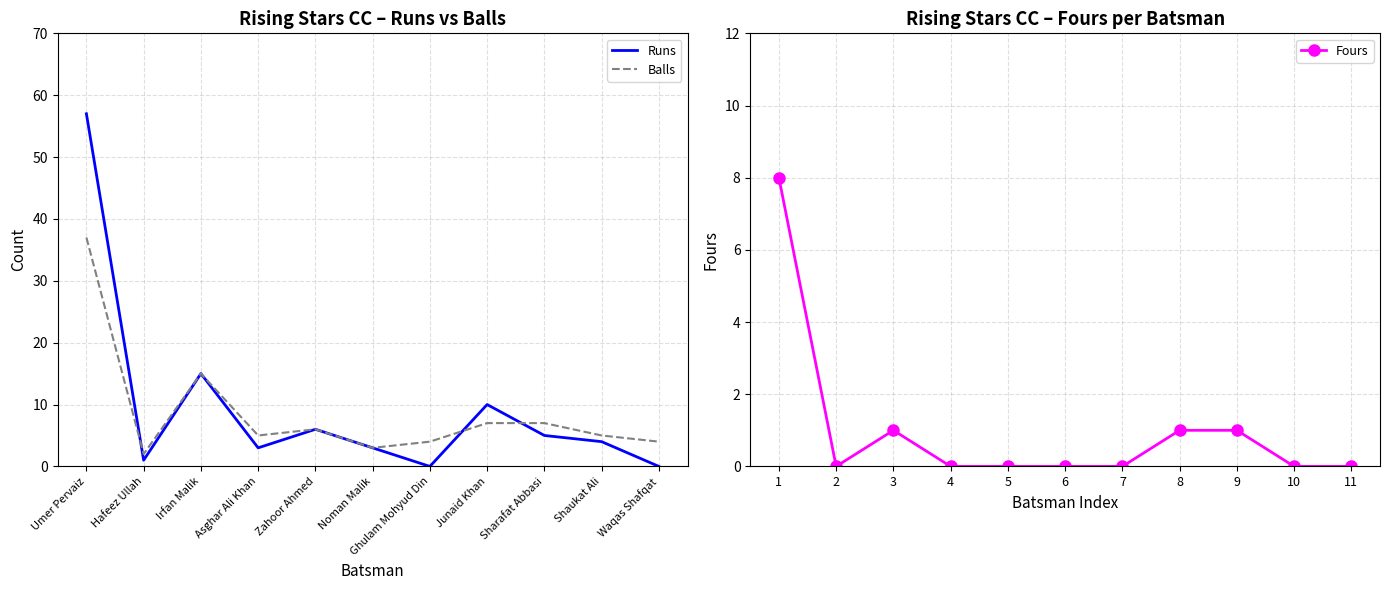

True or false: Fours has a value of -2 at 7.

False